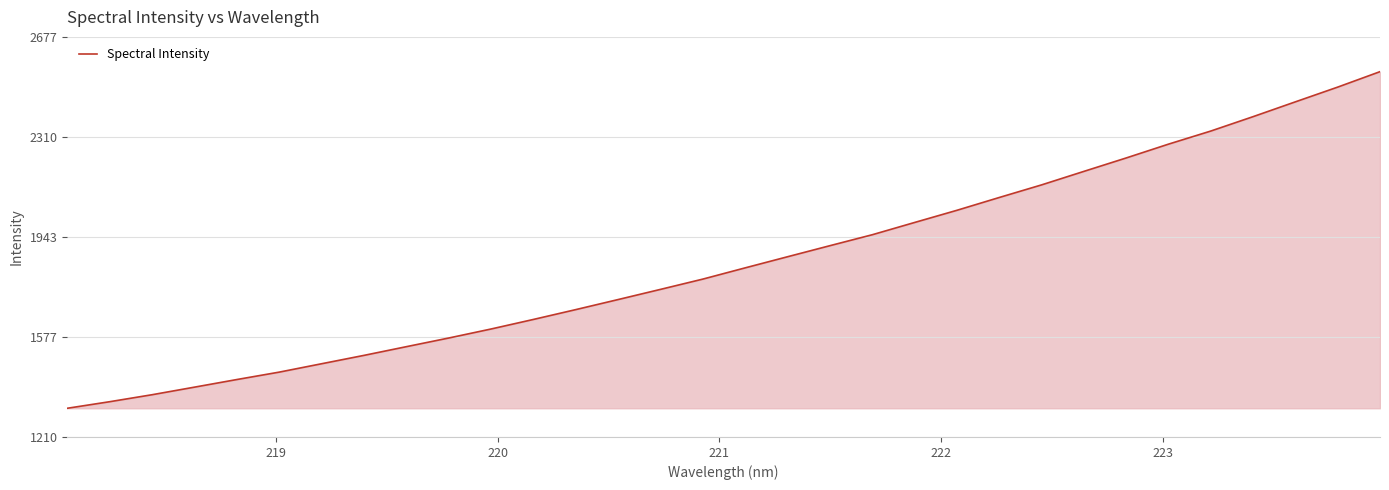

What is the difference between the maximum and minimum values?

1233.9